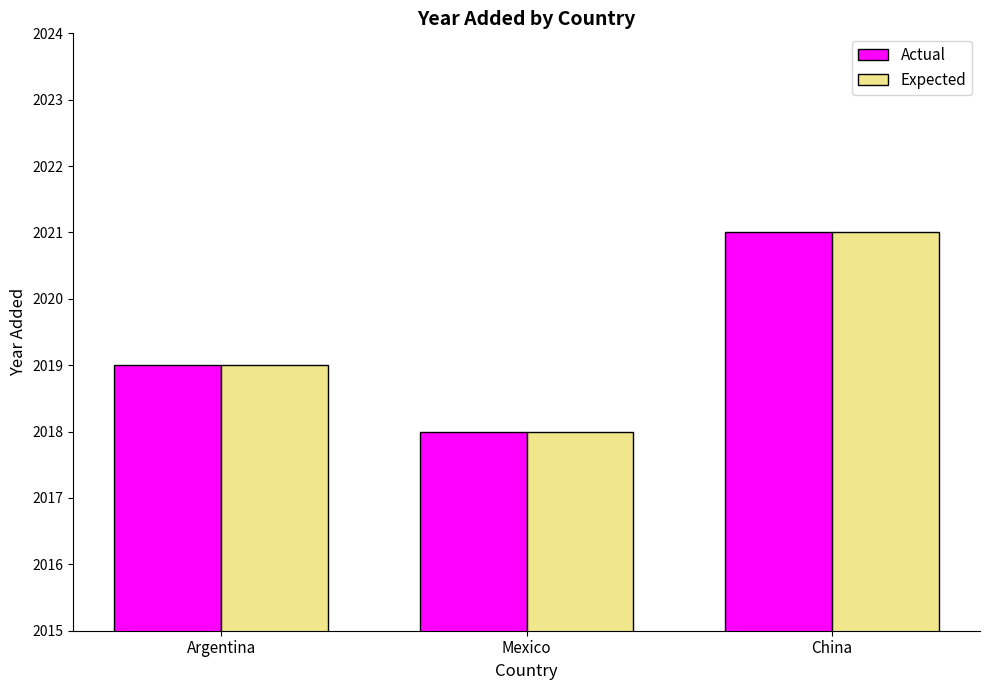

What is the difference between the maximum and minimum values in the Actual series?

3